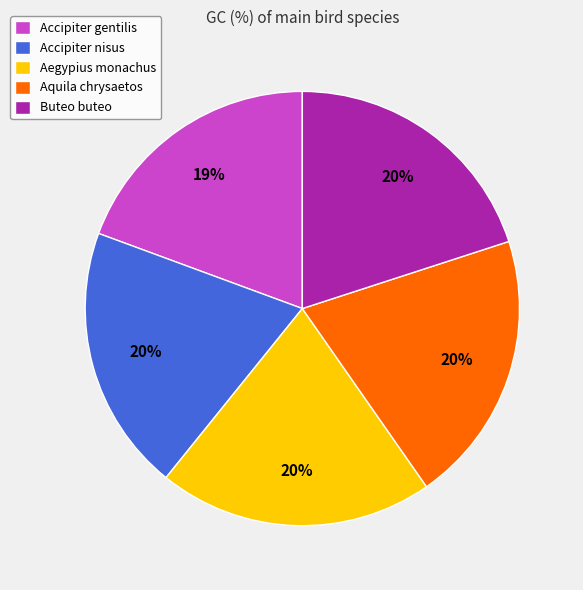

To the nearest percent, what is the difference between the largest and smallest slice percentages?

1%